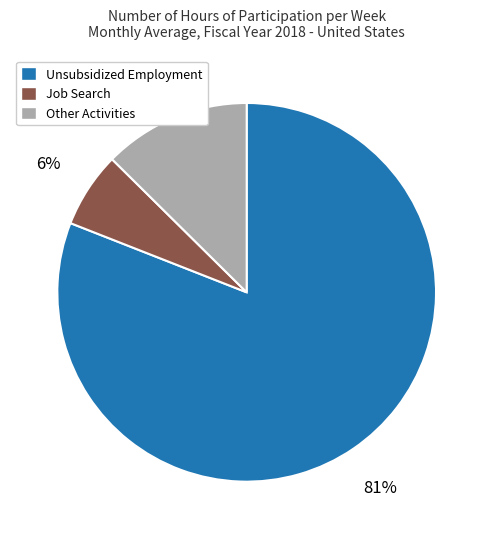

How many segments does this pie chart have?

3